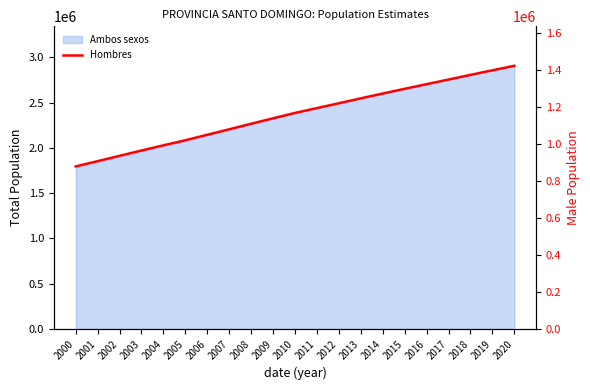

What is the value of the 11th point from the left?

1165952.0